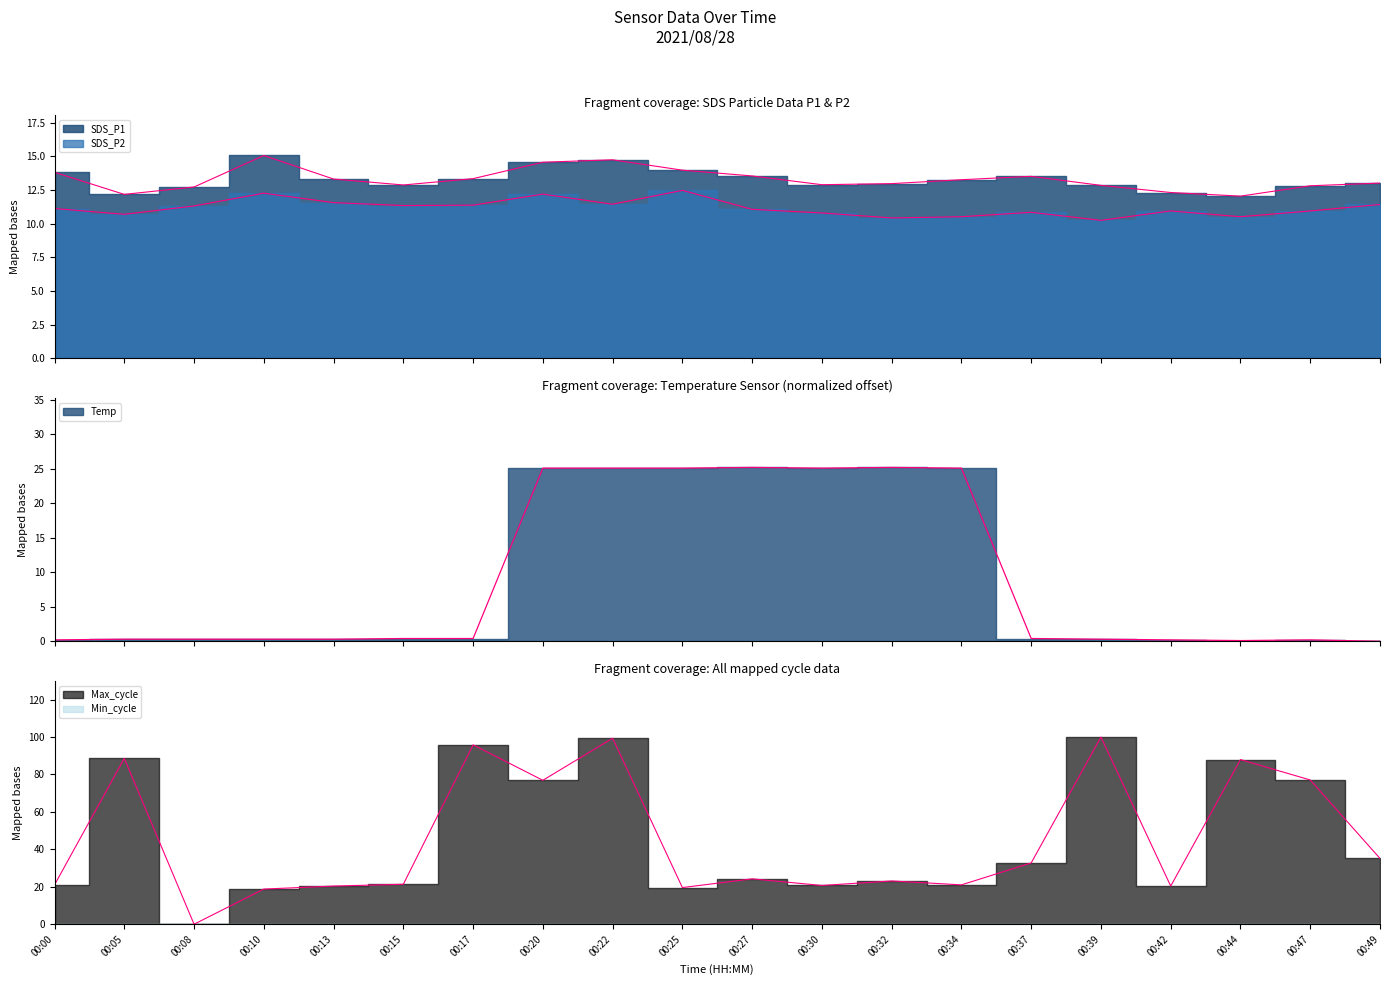

Does the chart have visible grid lines?

No